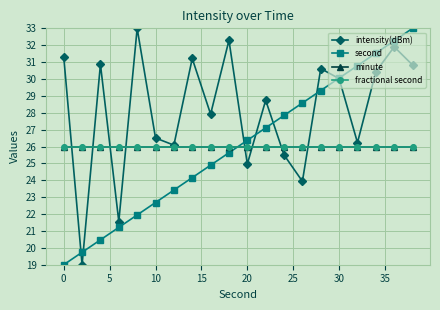

True or false: minute has more than 0 points higher than both neighbors.

False